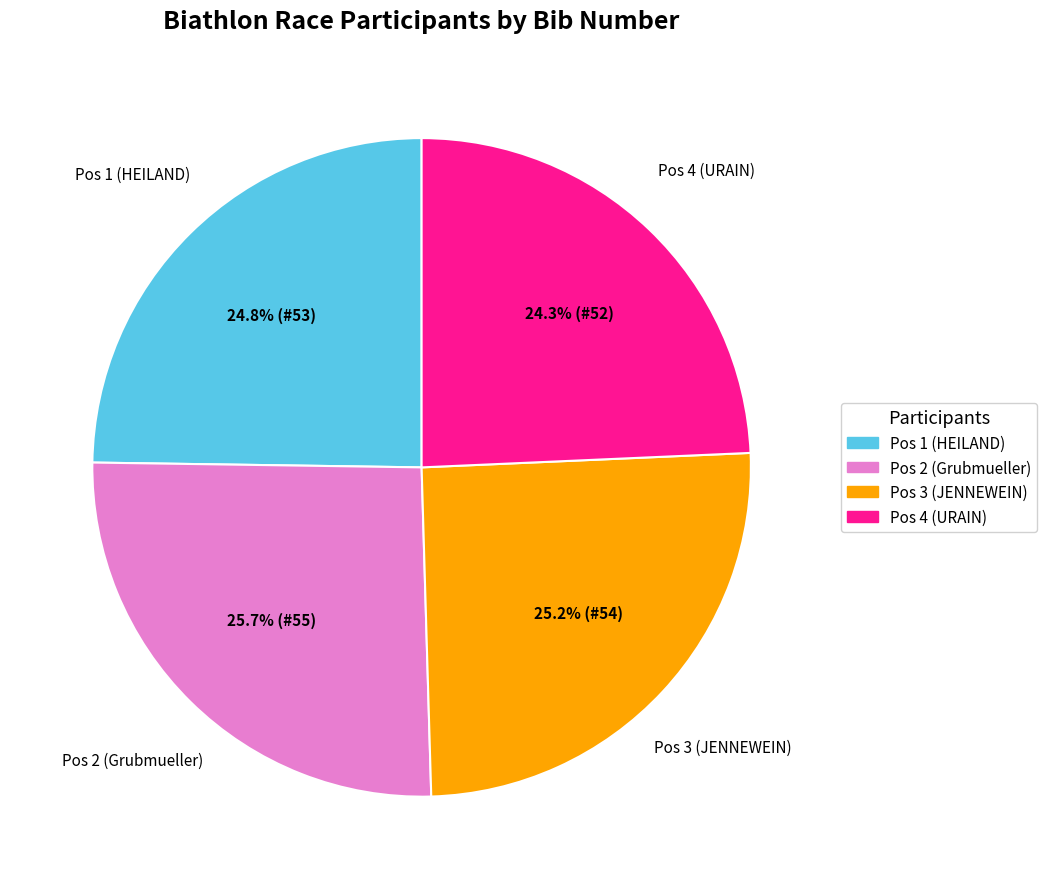

What percentage is NOT represented by Pos 4 (URAIN)?

75.7%